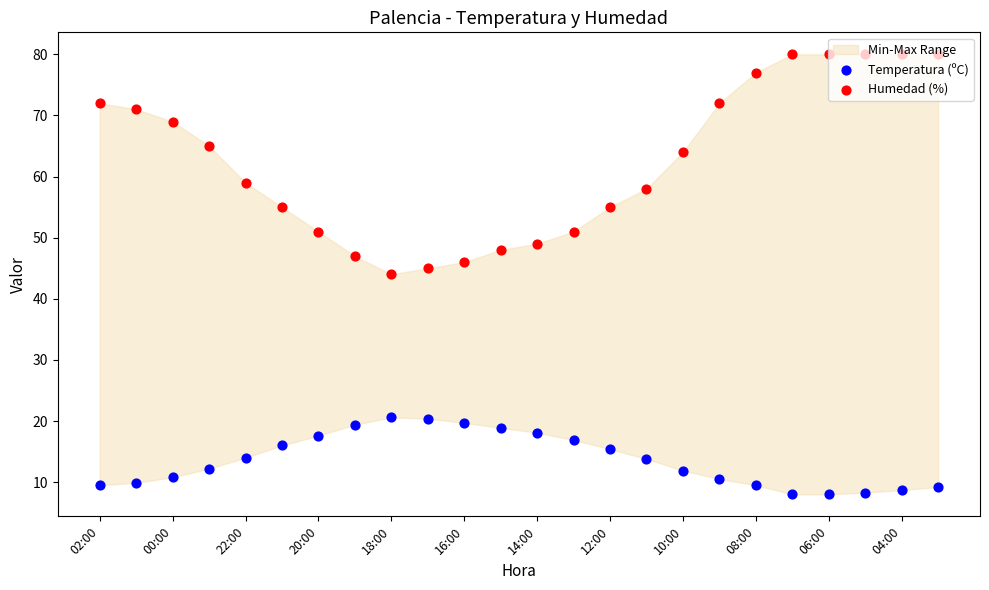

At which category is the sum across all series the highest?

23